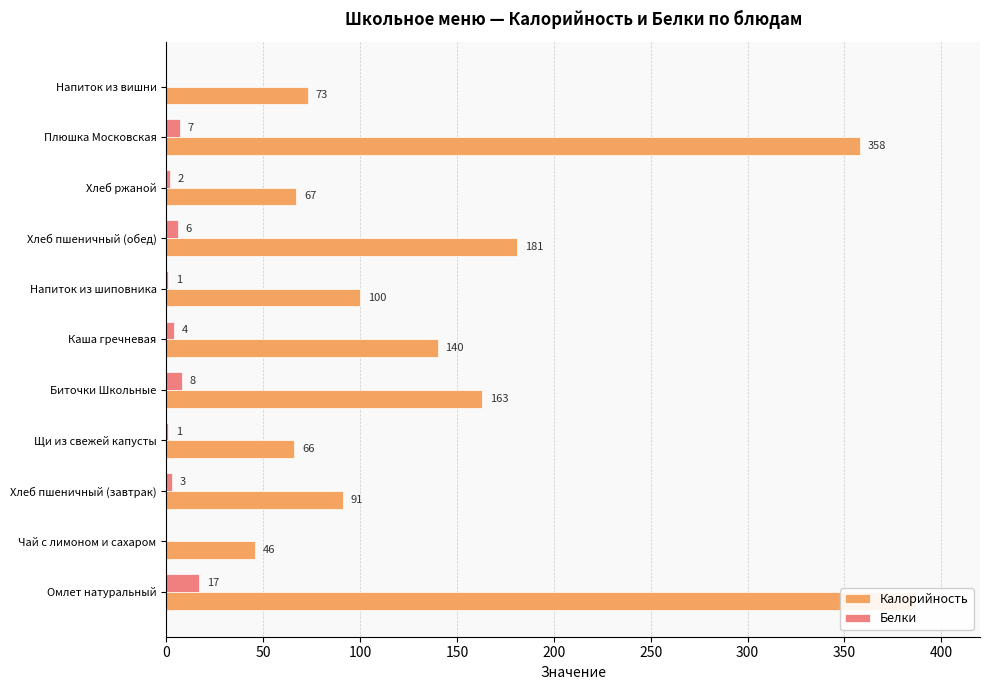

What is the highest value of the Белки series?

17